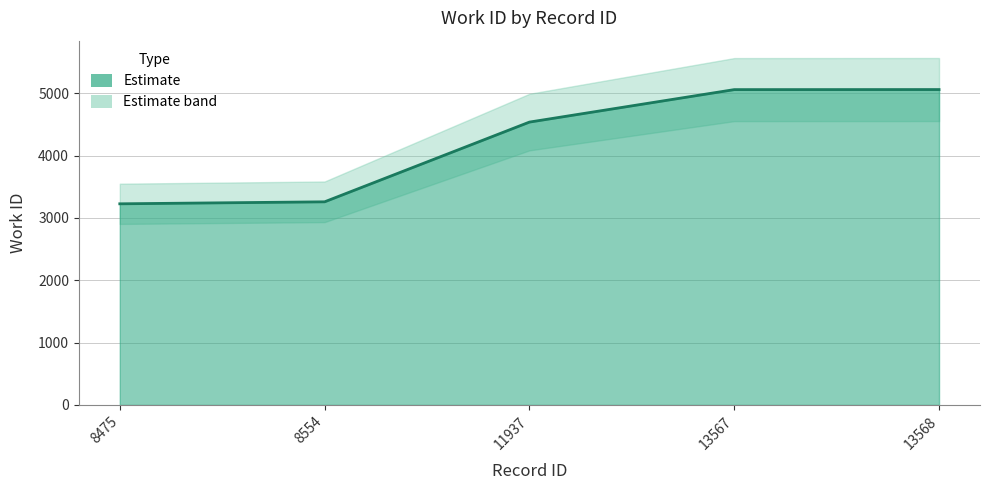

What is the difference between the values at 8554 and 13567?

1800